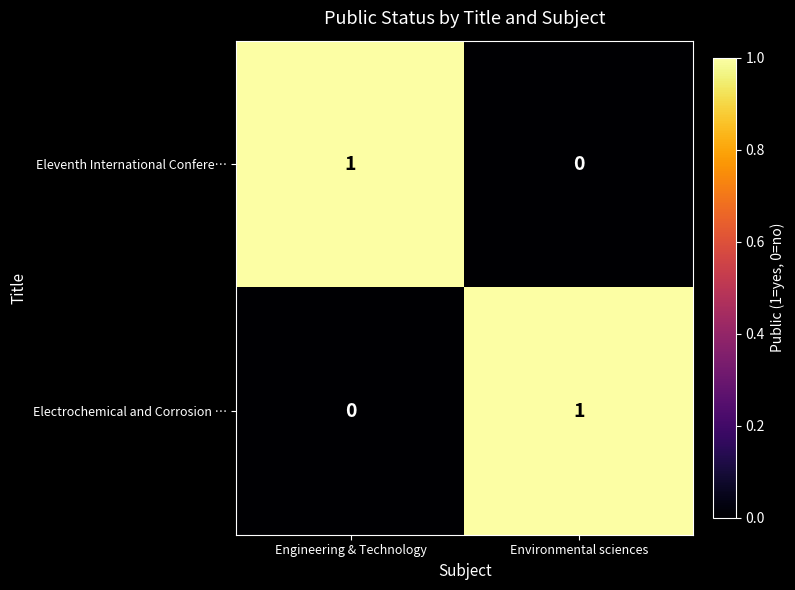

Reading left to right, list all the values displayed in this chart.

Eleventh International Confere…: Engineering & Technology=1	Environmental sciences=0
Electrochemical and Corrosion …: Engineering & Technology=0	Environmental sciences=1